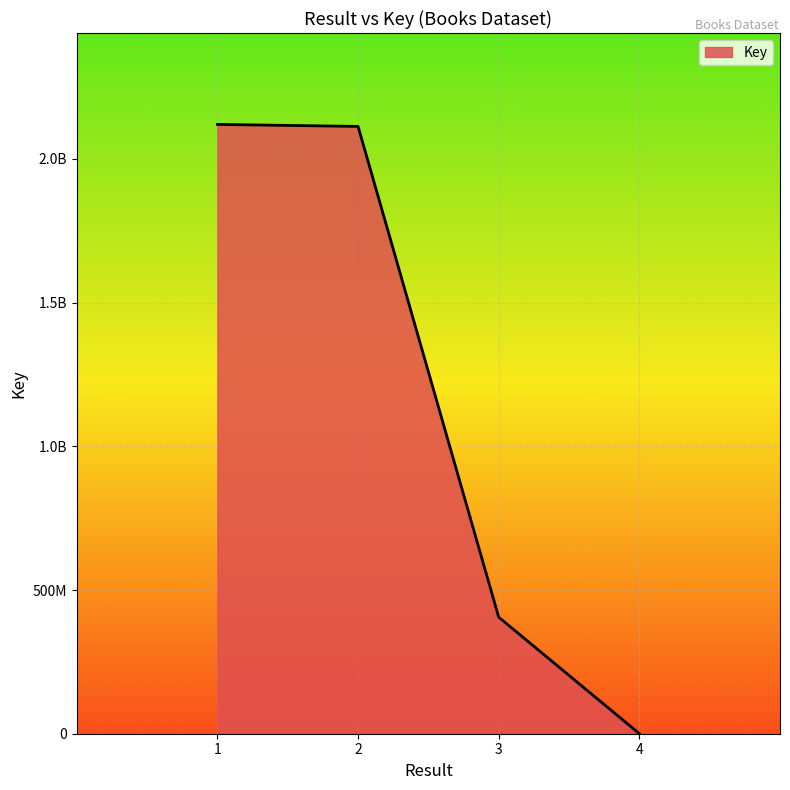

Is this an area chart (filled region under the line)?

Yes